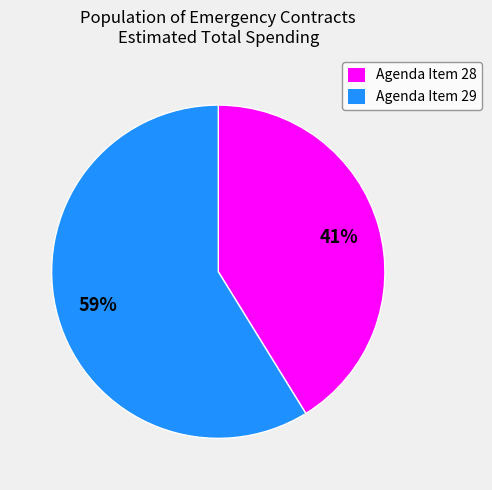

How many segments does this pie chart have?

2